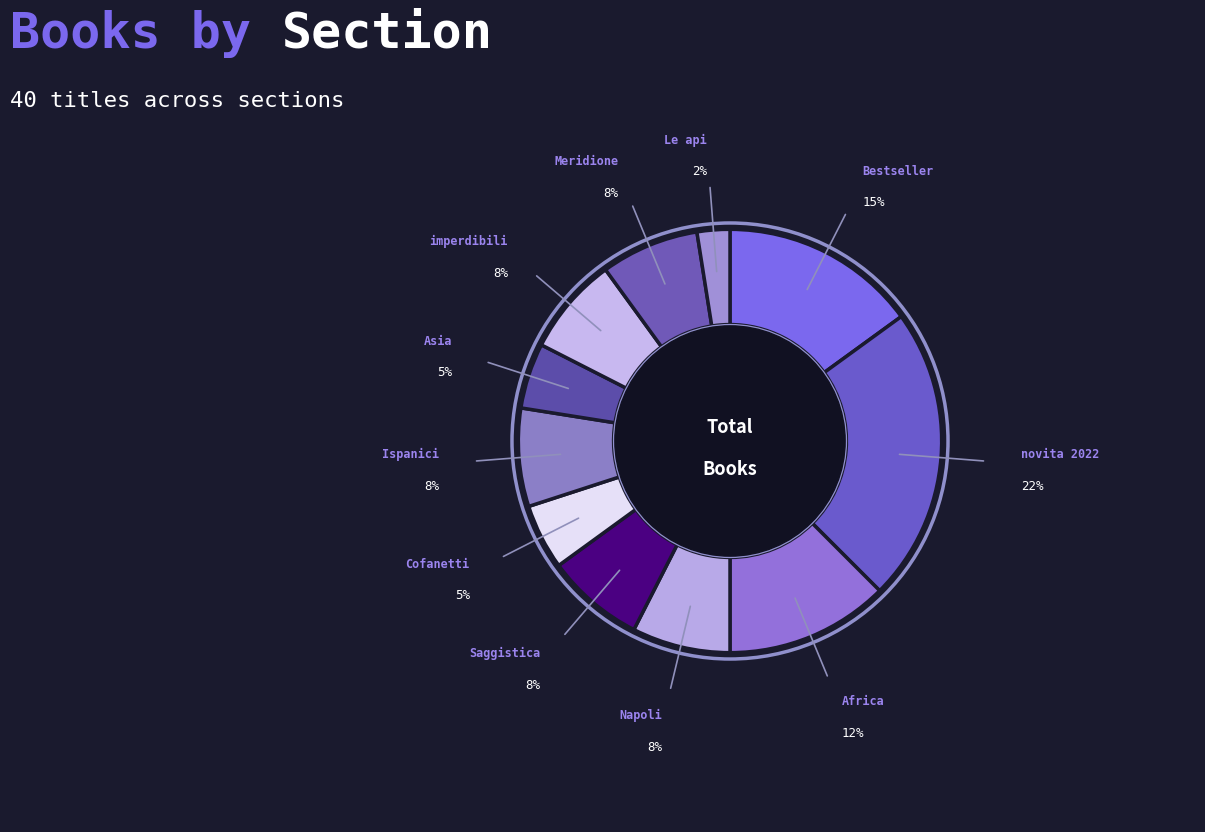

How many slices are in this pie chart?

11